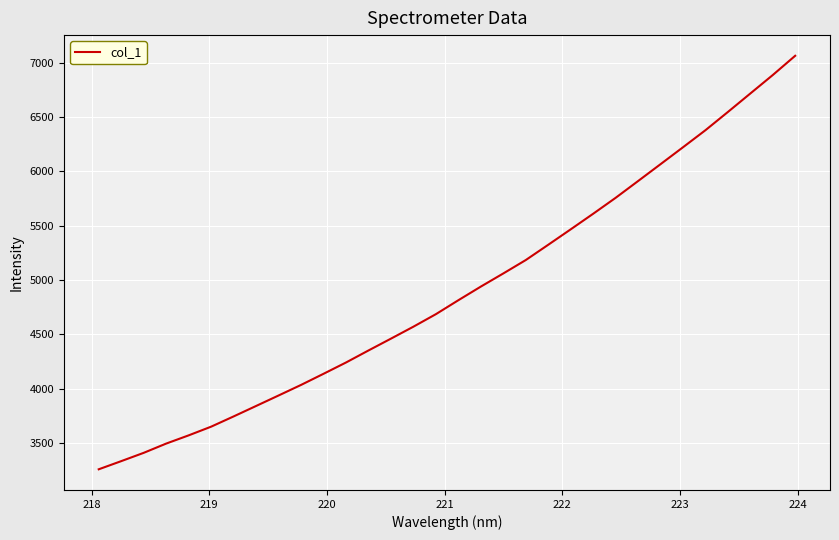

What is the difference between the maximum and minimum values?

3804.4